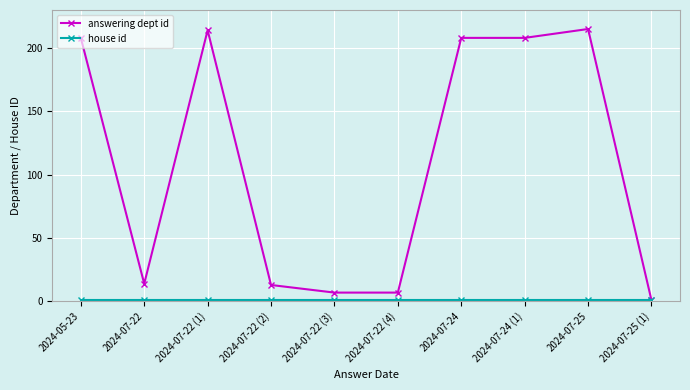

Which series has the largest total across all categories?

answering dept id